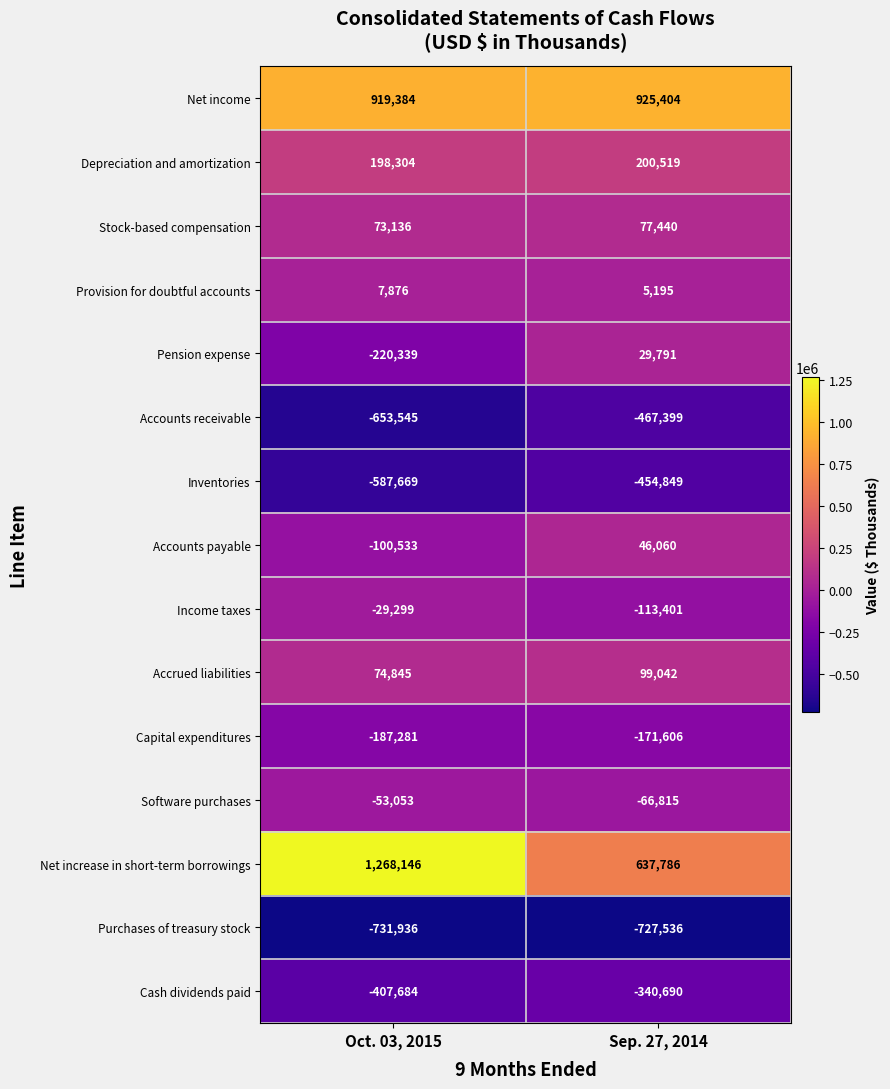

Which series has the widest spread of values?

Net increase in short-term borrowings